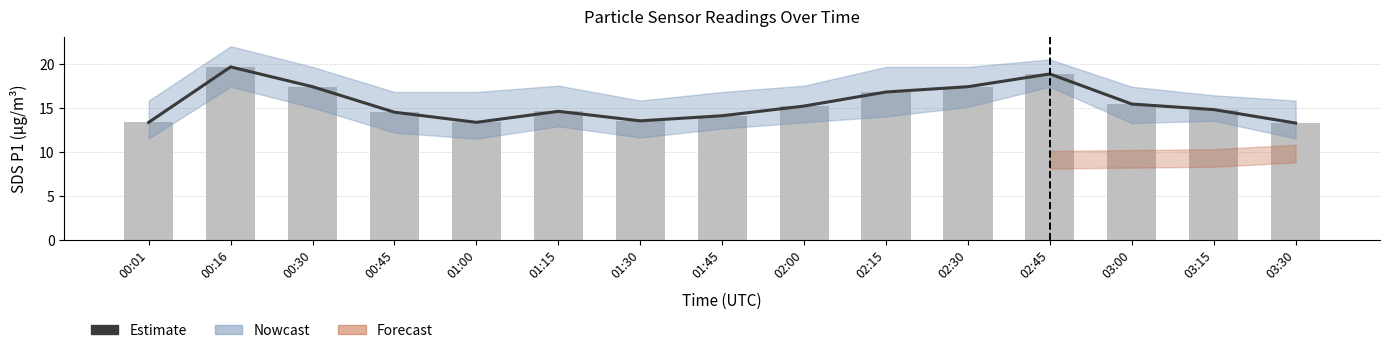

How many values in the Estimate series exceed 14?

11